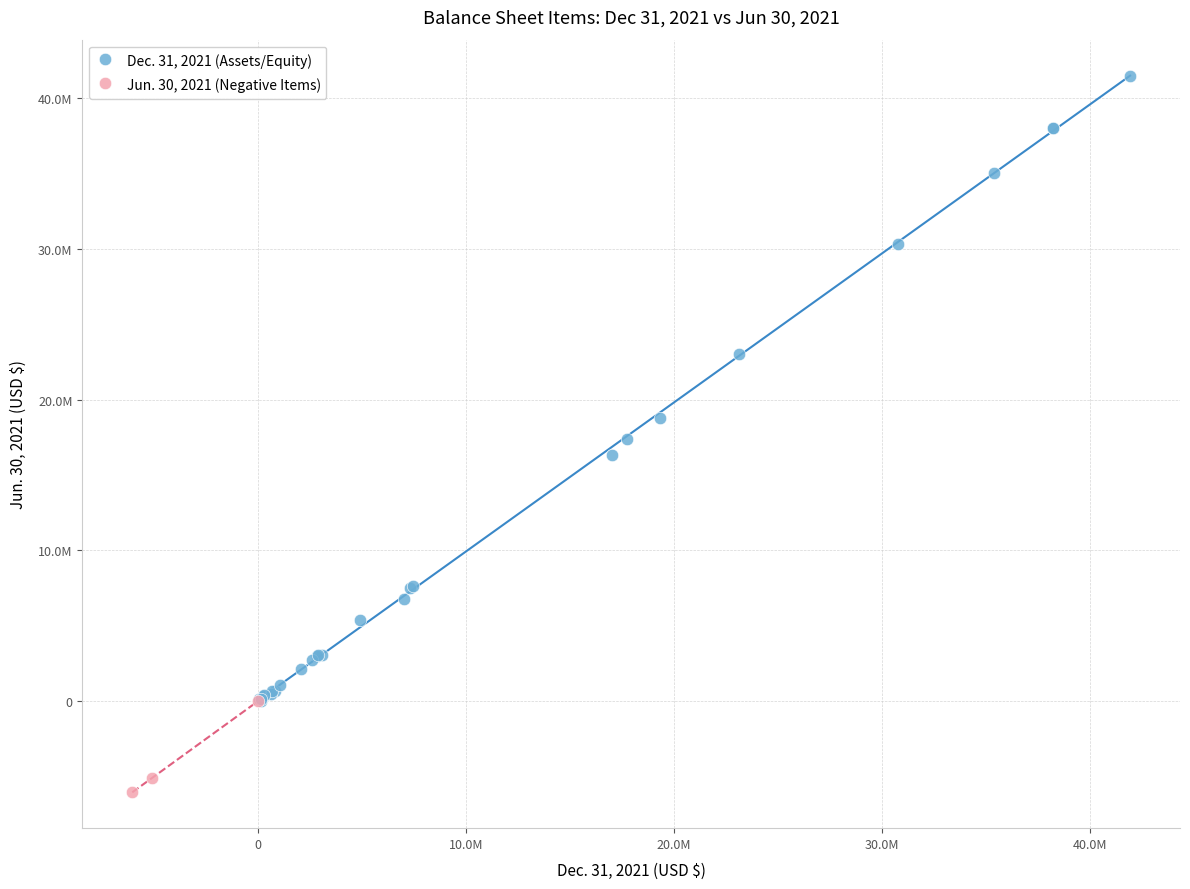

What are all the series names shown in the legend?

Dec. 31, 2021 (Assets/Equity), Jun. 30, 2021 (Negative Items)